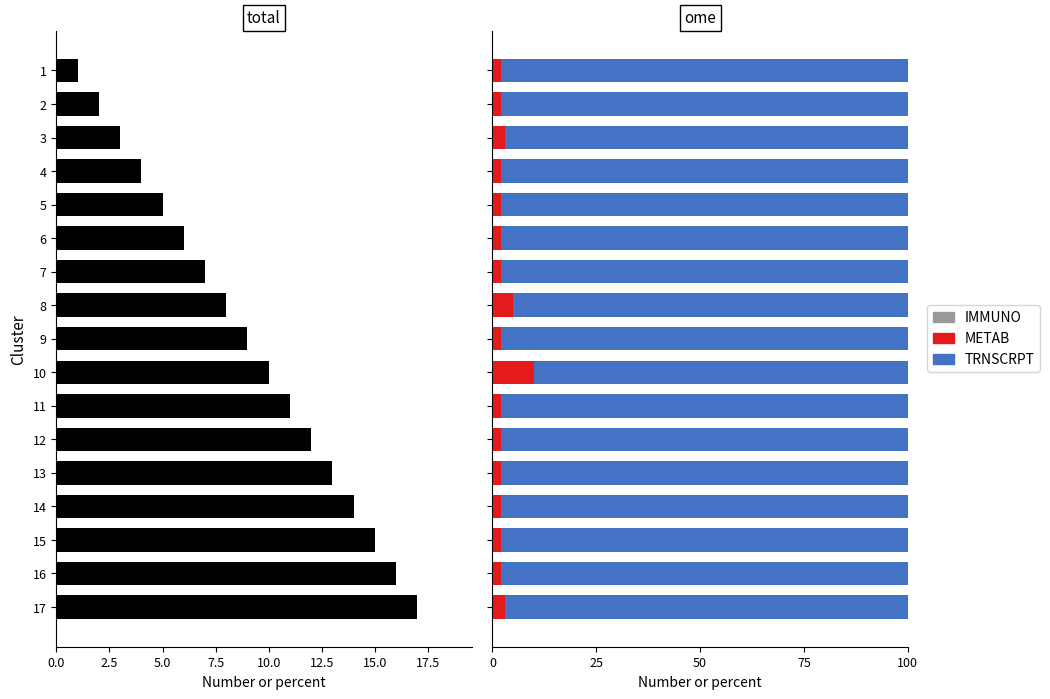

How many data points in METAB are above 2?

4